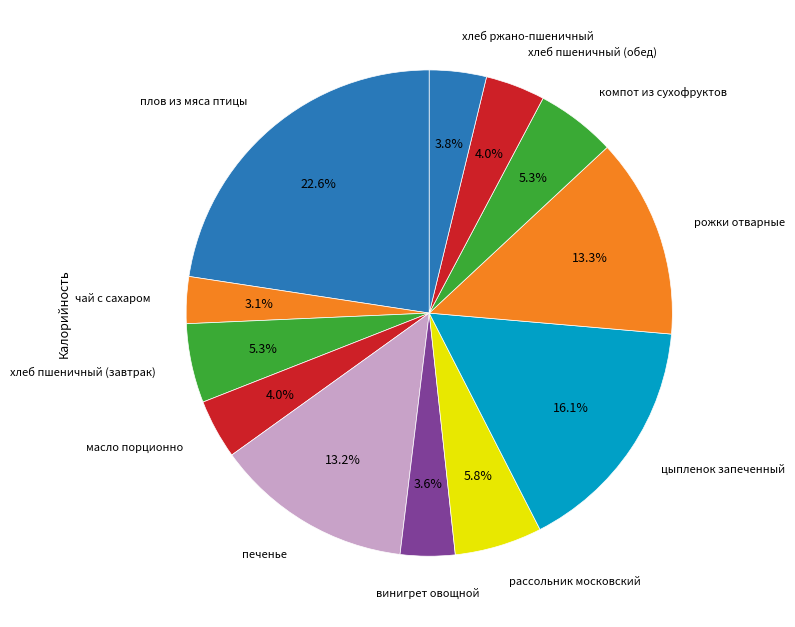

Approximately how many times larger is the value at хлеб ржано-пшеничный compared to рожки отварные?

0.3